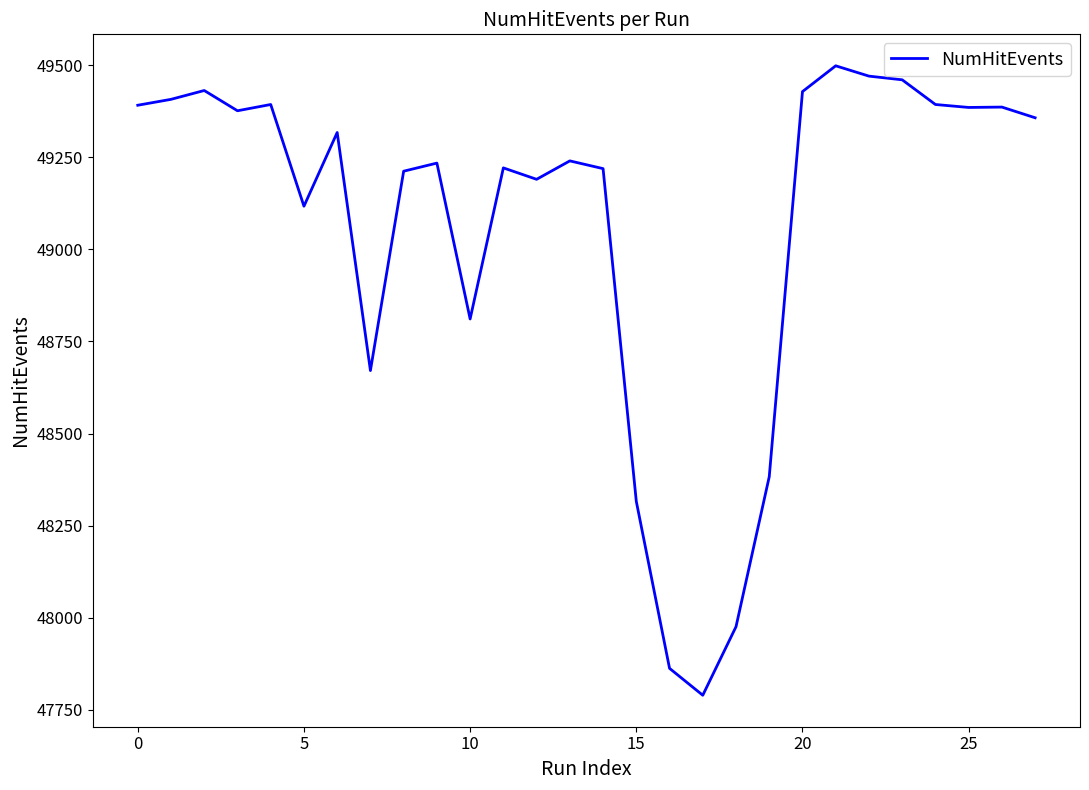

What is the difference between the maximum and minimum values?

1708